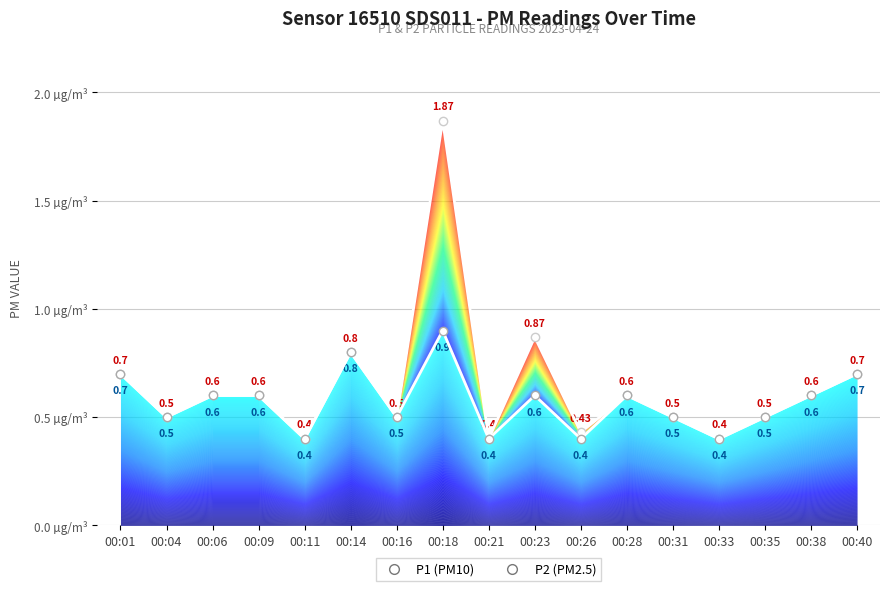

Reading left to right, what are all the values shown in this chart?

P1: 0.7	0.5	0.6	0.6	0.4	0.8	0.5	1.9	0.4	0.9	0.4	0.6	0.5	0.4	0.5	0.6	0.7
P2: 0.7	0.5	0.6	0.6	0.4	0.8	0.5	0.9	0.4	0.6	0.4	0.6	0.5	0.4	0.5	0.6	0.7